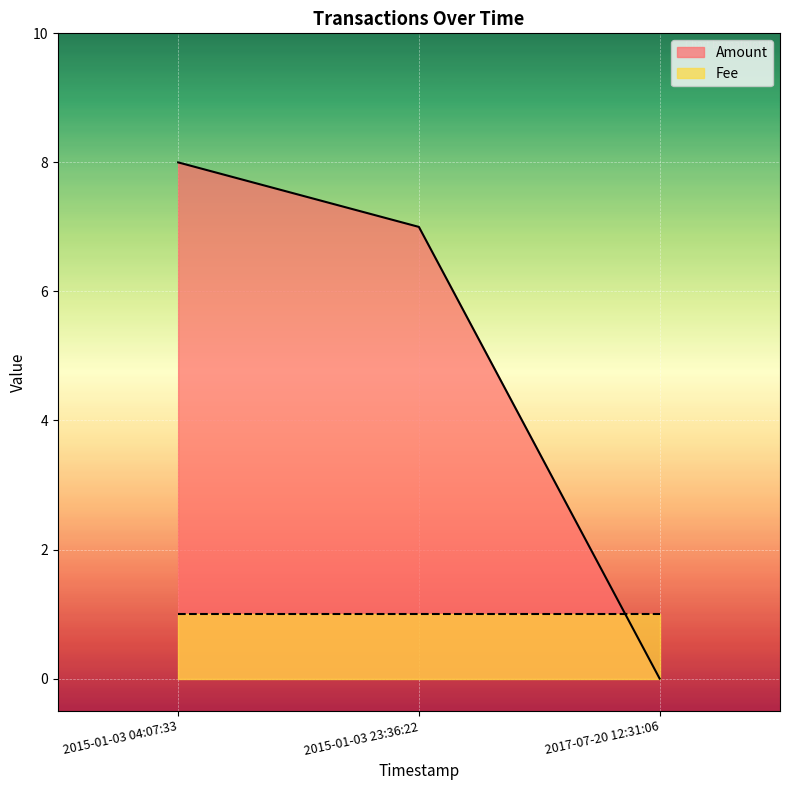

What position from the right is 2017-07-20 12:31:06?

1